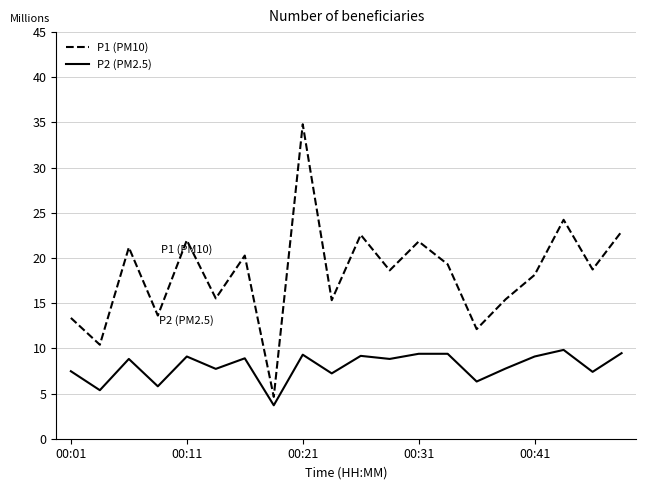

Rank the series by their average value, from highest to lowest.

P1 (PM10), P2 (PM2.5)